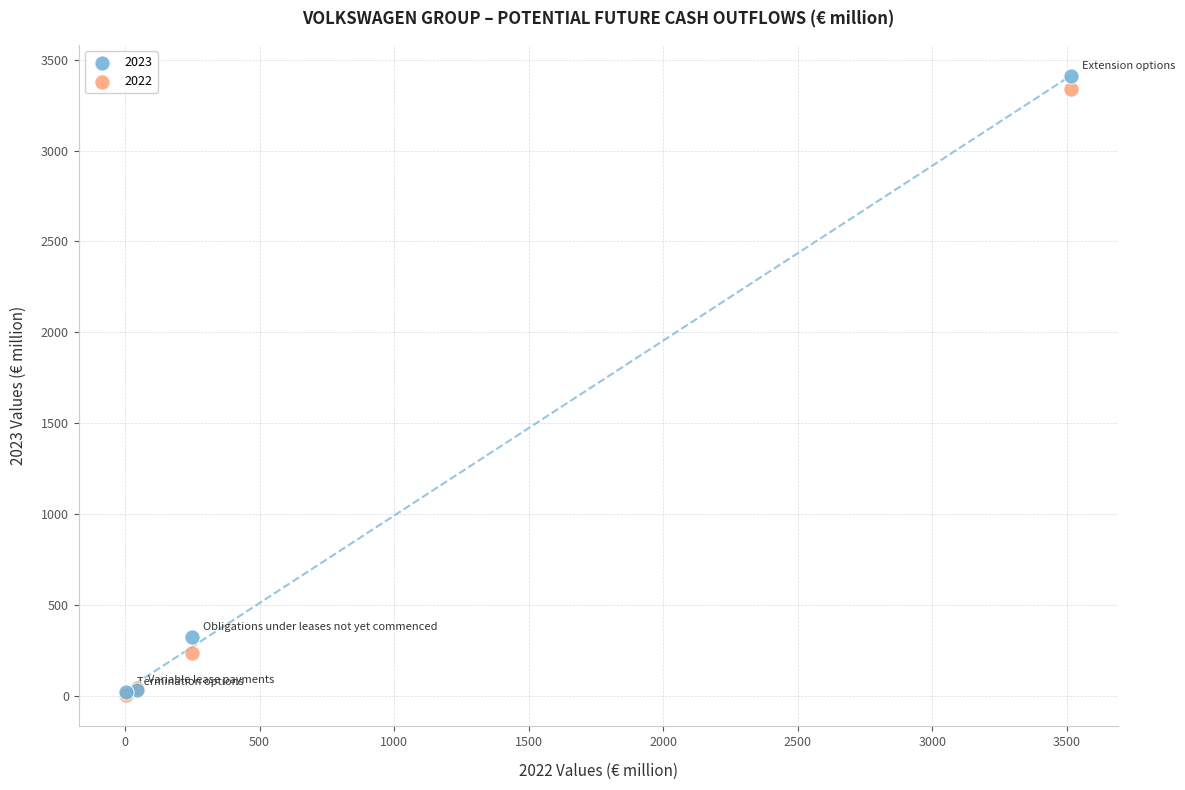

In the 2023 series, what Y value is closest to 1715?

323.0